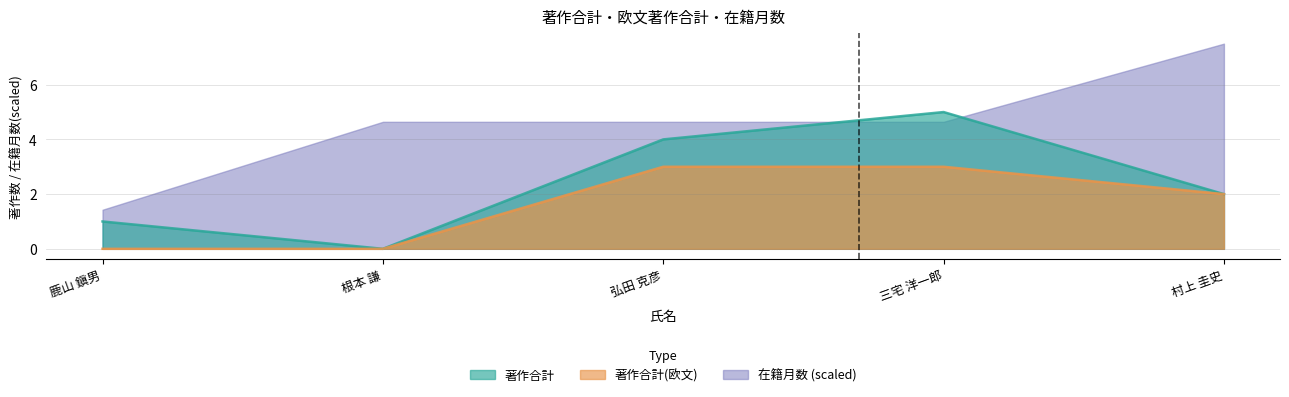

Rank the categories by 著作合計 value from lowest to highest.

根本 謙, 鹿山 鎭男, 村上 圭史, 弘田 克彦, 三宅 洋一郎